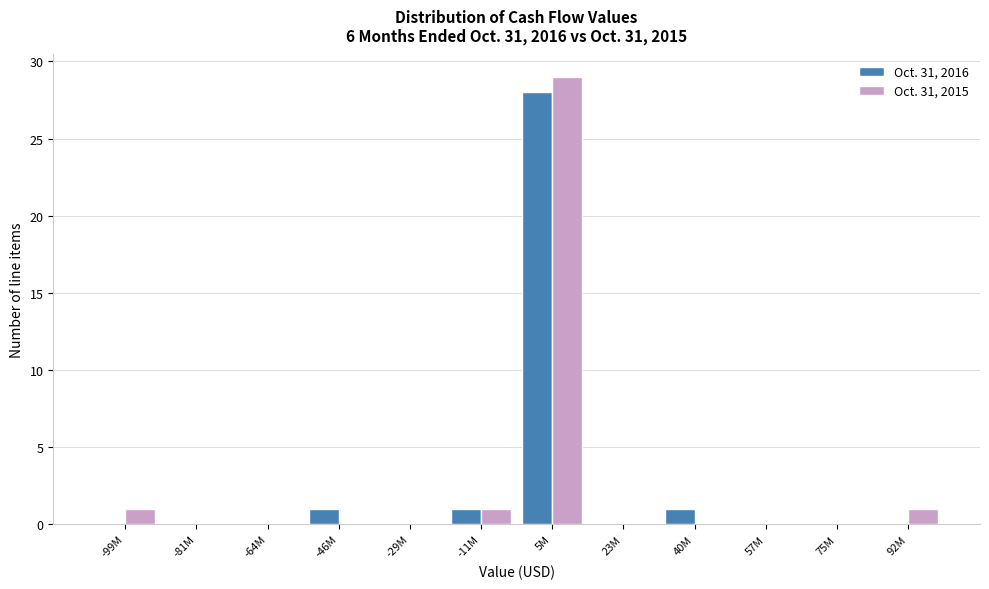

The value of Oct. 31, 2015 at 5M is 45. True or false?

False